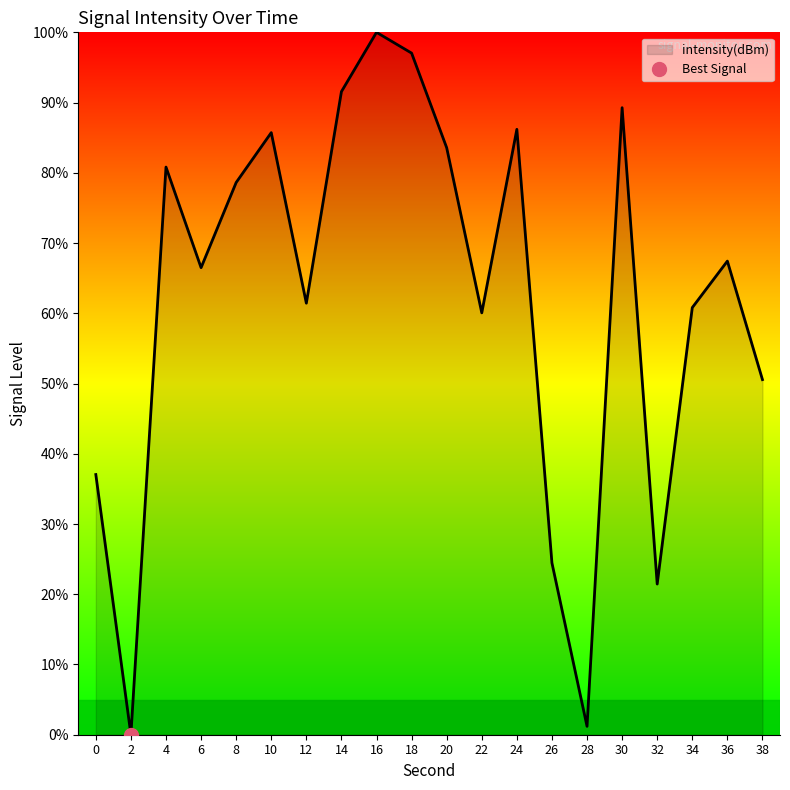

Which label corresponds to the largest value in the chart?

16